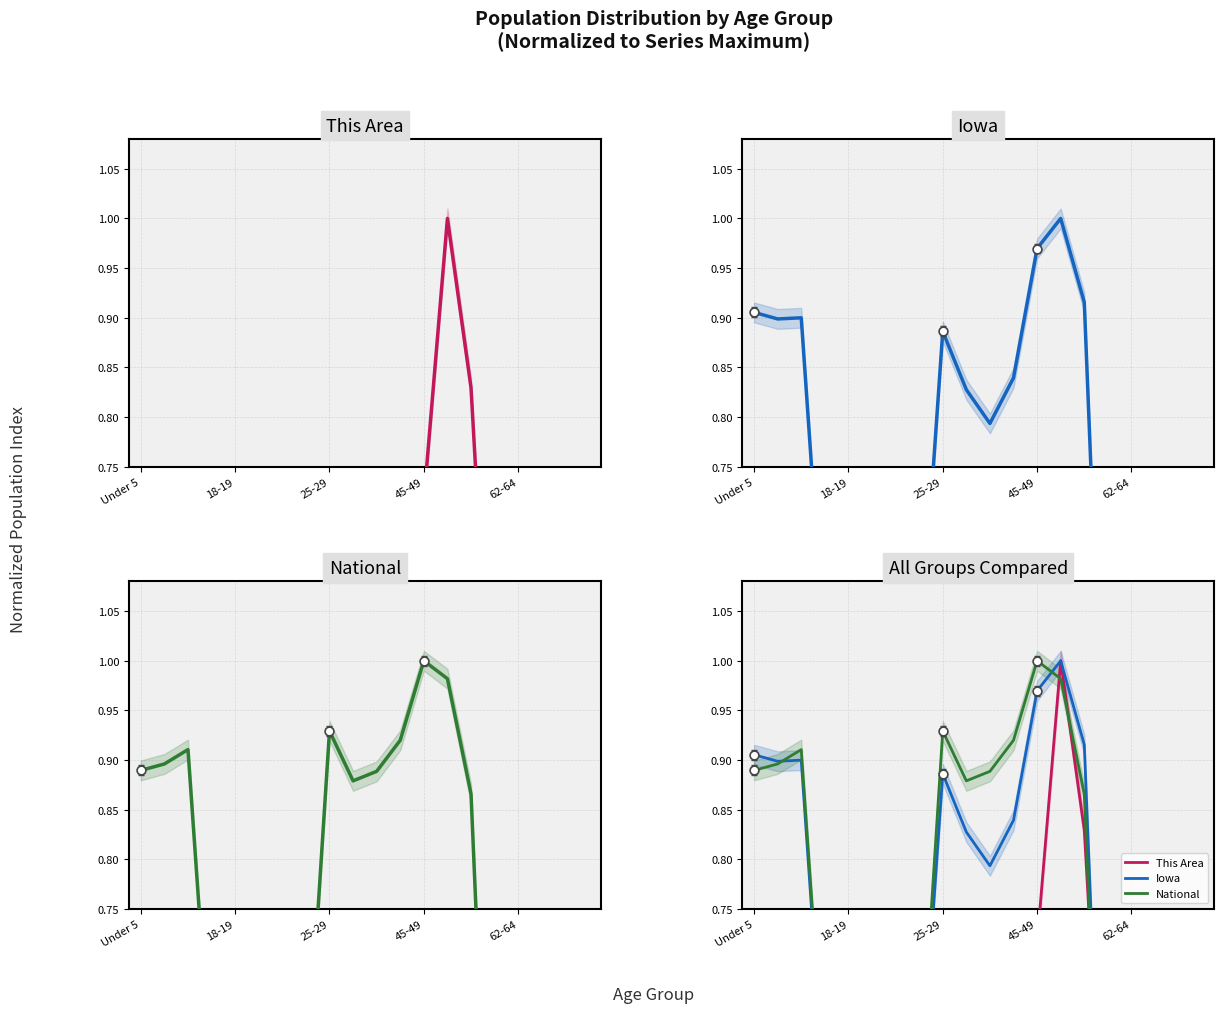

At how many categories does at least one series exceed 0?

20